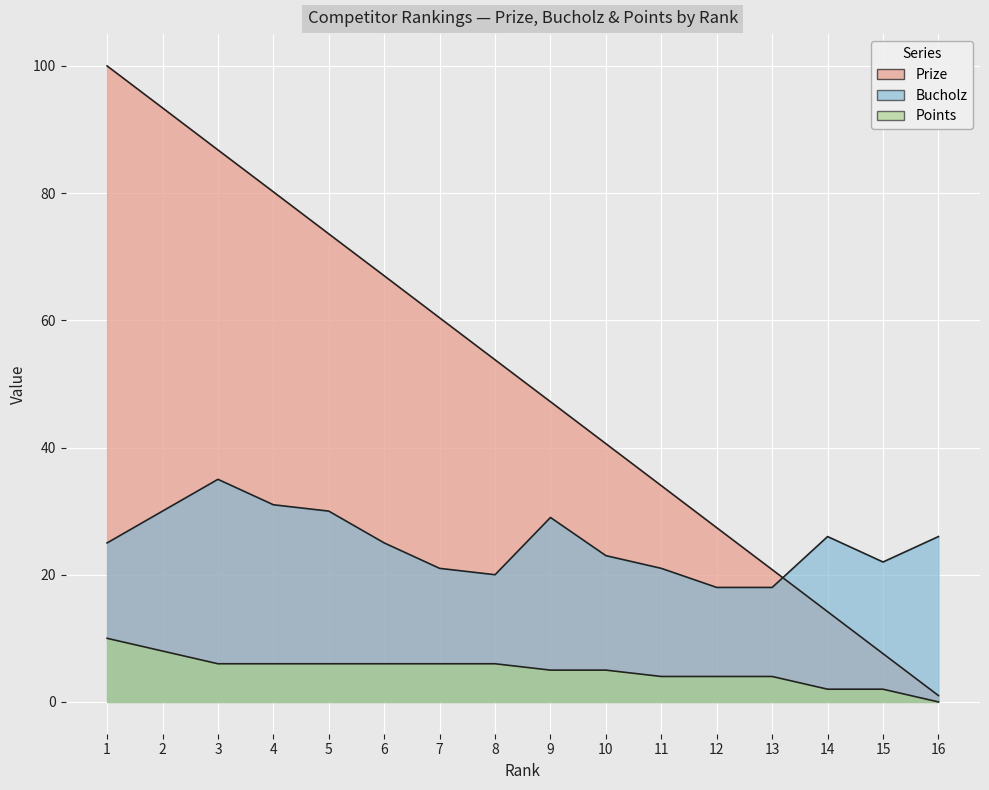

What is the maximum value for Points?

10.0